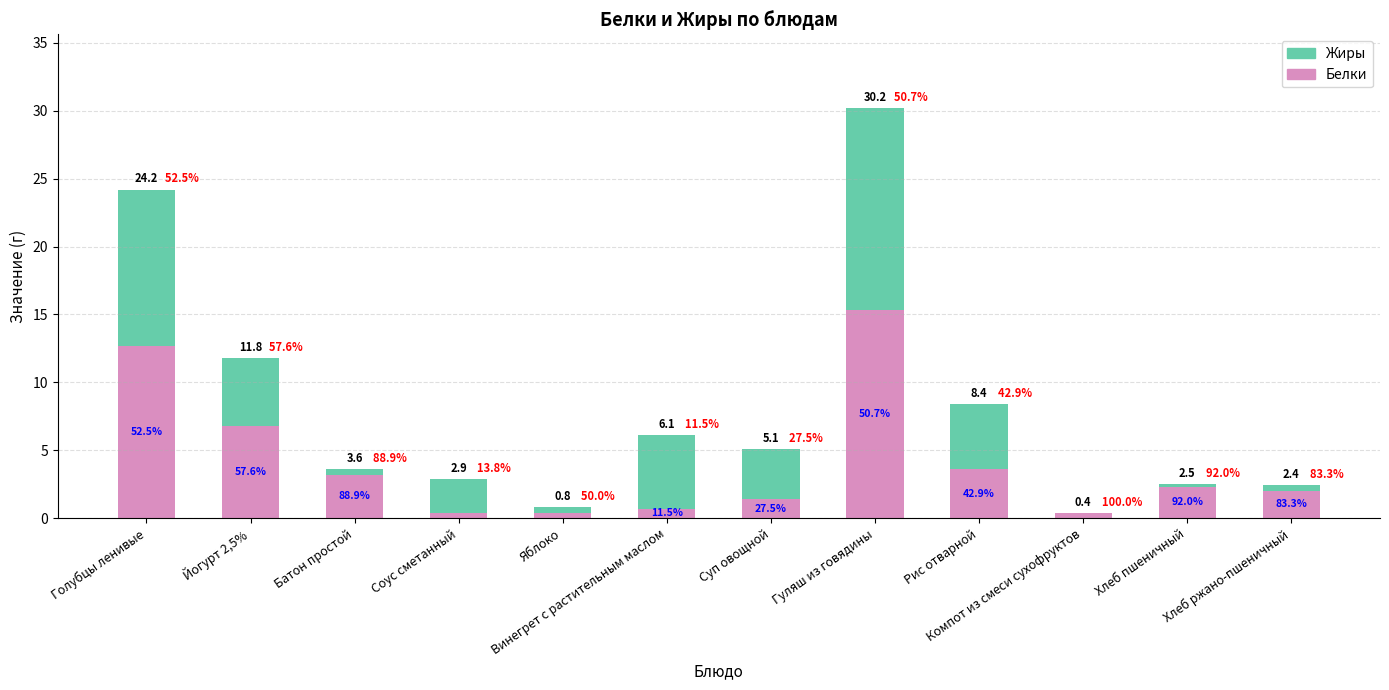

What is the average value of the Белки series?

4.1